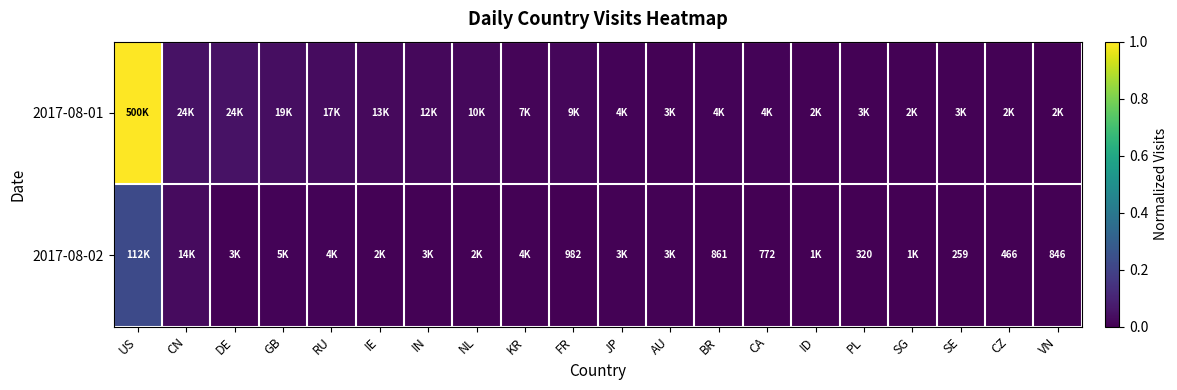

List the labels in order of 2017-08-01 value, smallest first.

VN, SG, CZ, ID, SE, AU, PL, JP, BR, CA, KR, FR, NL, IN, IE, RU, GB, CN, DE, US